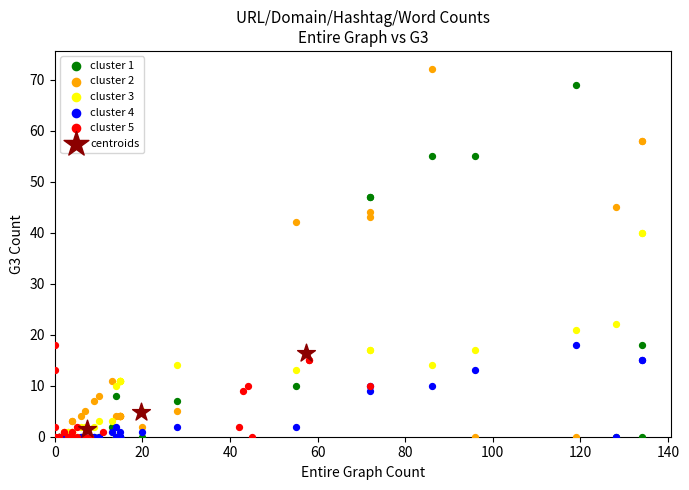

What are all the series names shown in the legend?

cluster 1, cluster 2, cluster 3, cluster 4, cluster 5, centroids